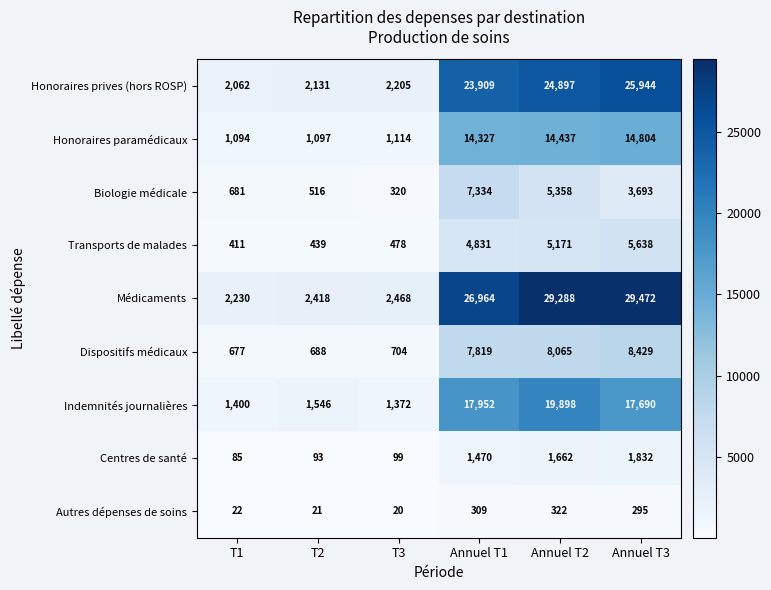

Where does the Indemnités journalières series first go above 17690?

Annuel T1